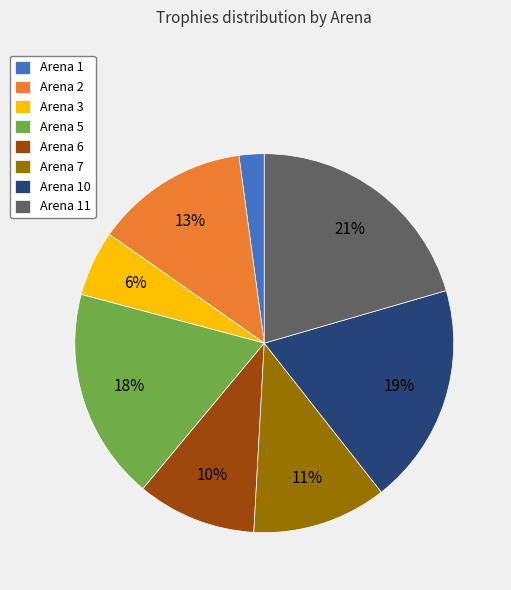

Do Arena 2 and Arena 7 together represent more than half of the pie?

No